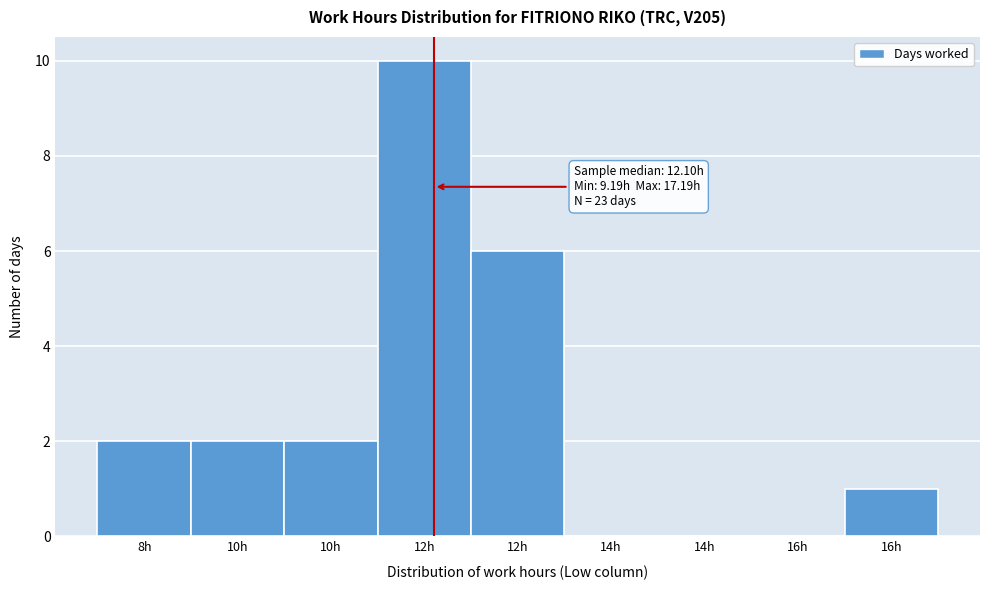

Are the bars horizontal?

No